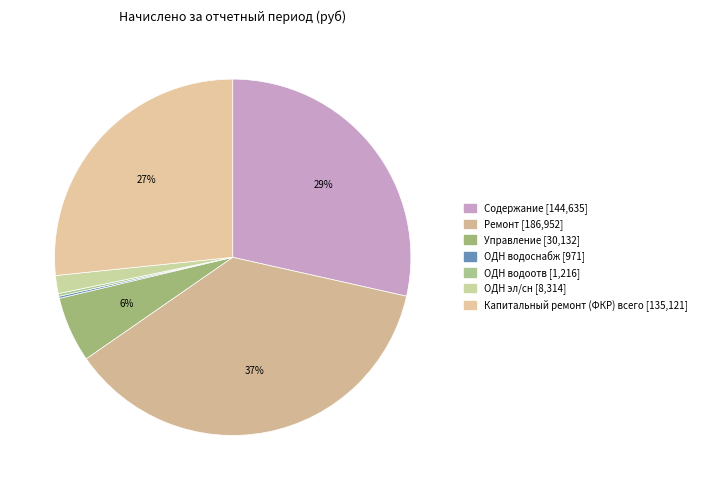

Between Содержание and ОДН водоотв, which is larger?

Содержание